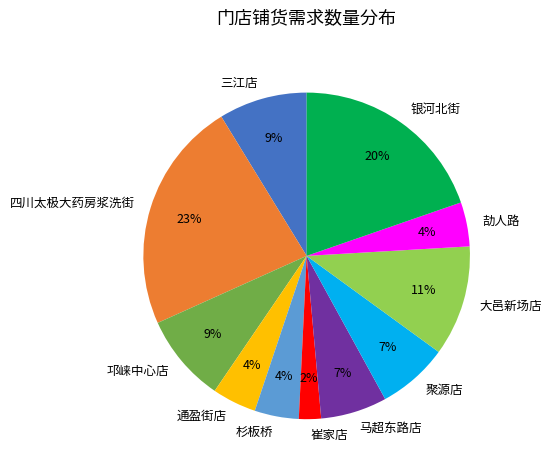

What is the largest slice in the pie chart?

四川太极大药房浆洗街